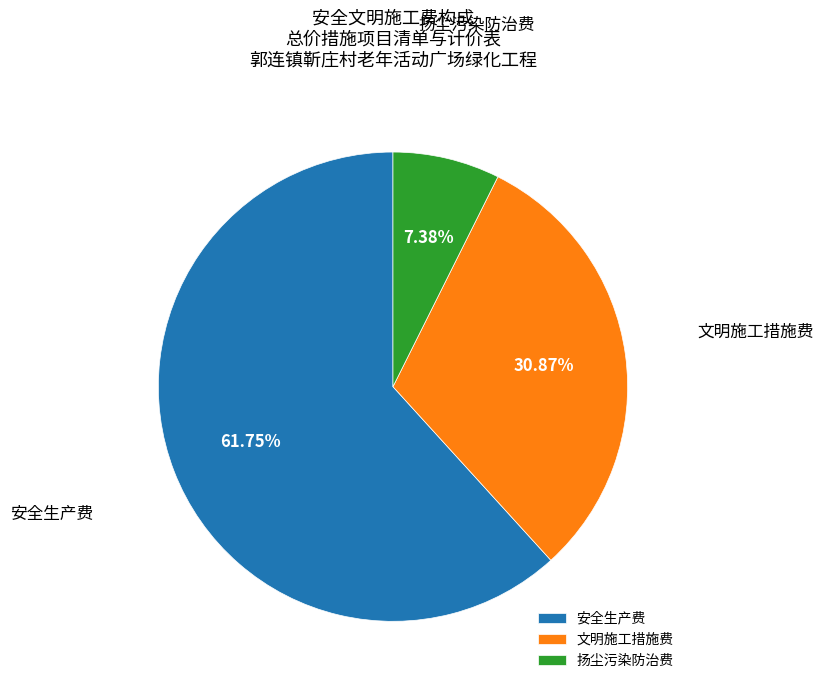

Which has a higher value, 文明施工措施费 or 安全生产费?

安全生产费